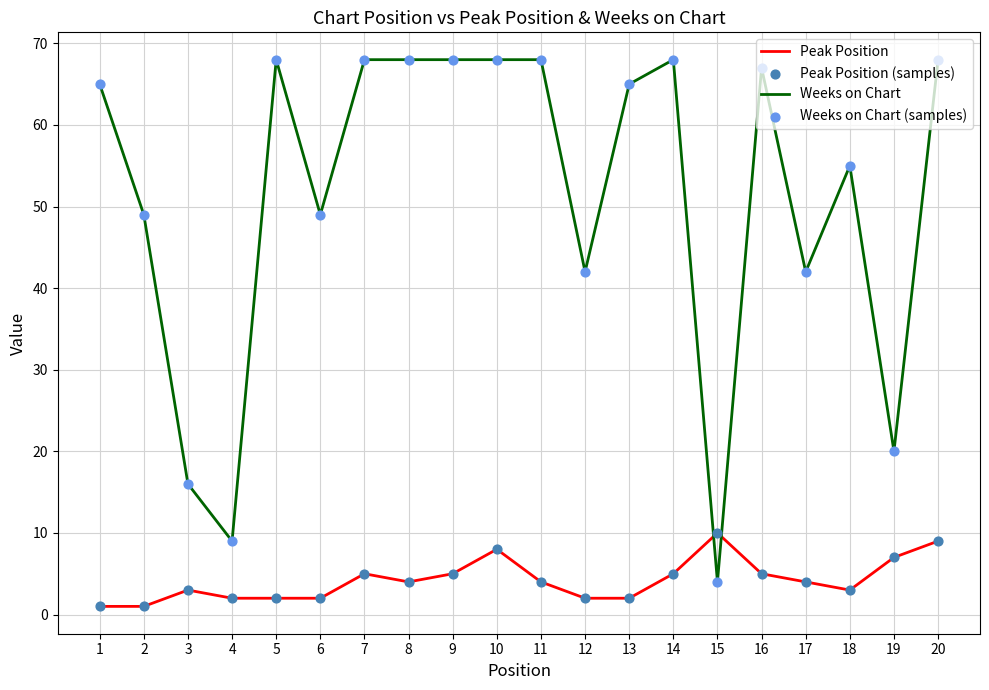

What is the total value across all series at 14?

73